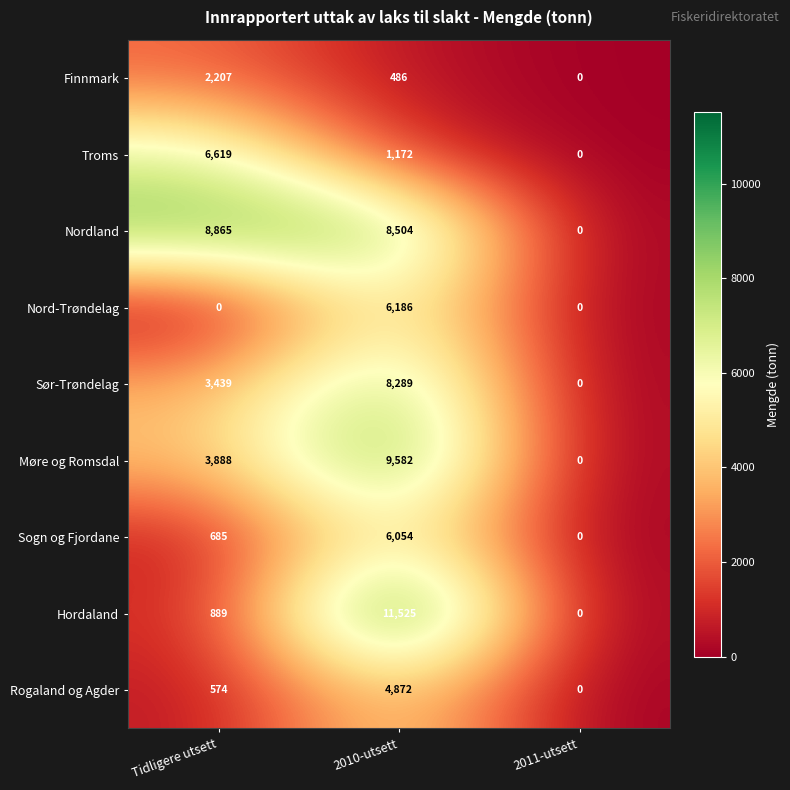

Rank the series at 2010-utsett from lowest to highest value.

Finnmark, Troms, Rogaland og Agder, Sogn og Fjordane, Nord-Trøndelag, Sør-Trøndelag, Nordland, Møre og Romsdal, Hordaland